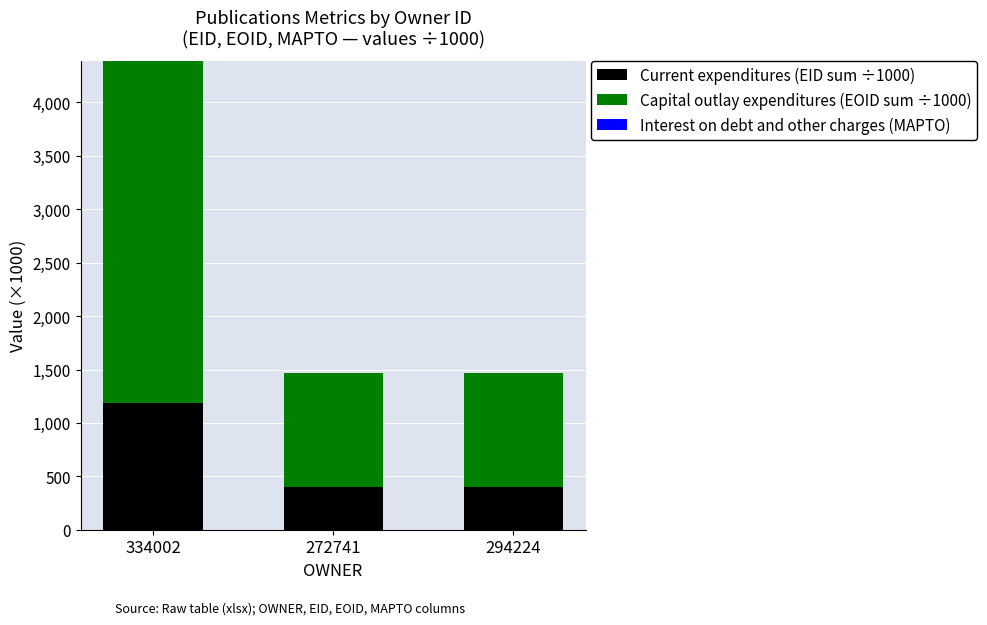

How many bars are there in total?

3